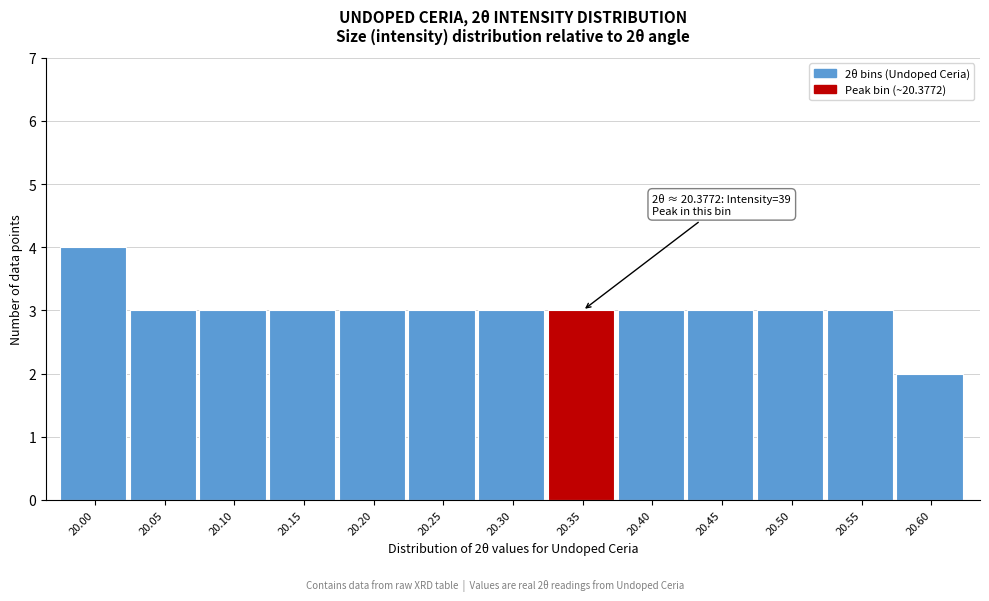

Reading right to left, extract all data points from this chart.

2	3	3	3	3	3	3	3	3	3	3	3	4